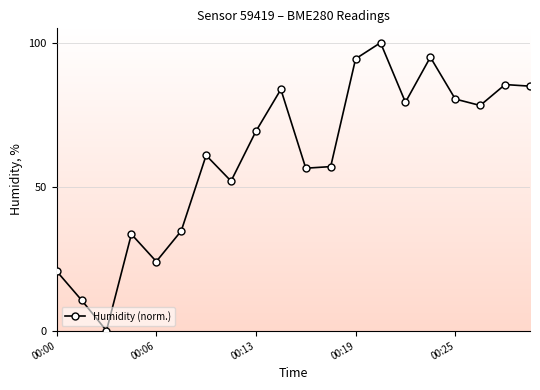

How many interior local valleys (lower than both neighbors) does the data have?

6